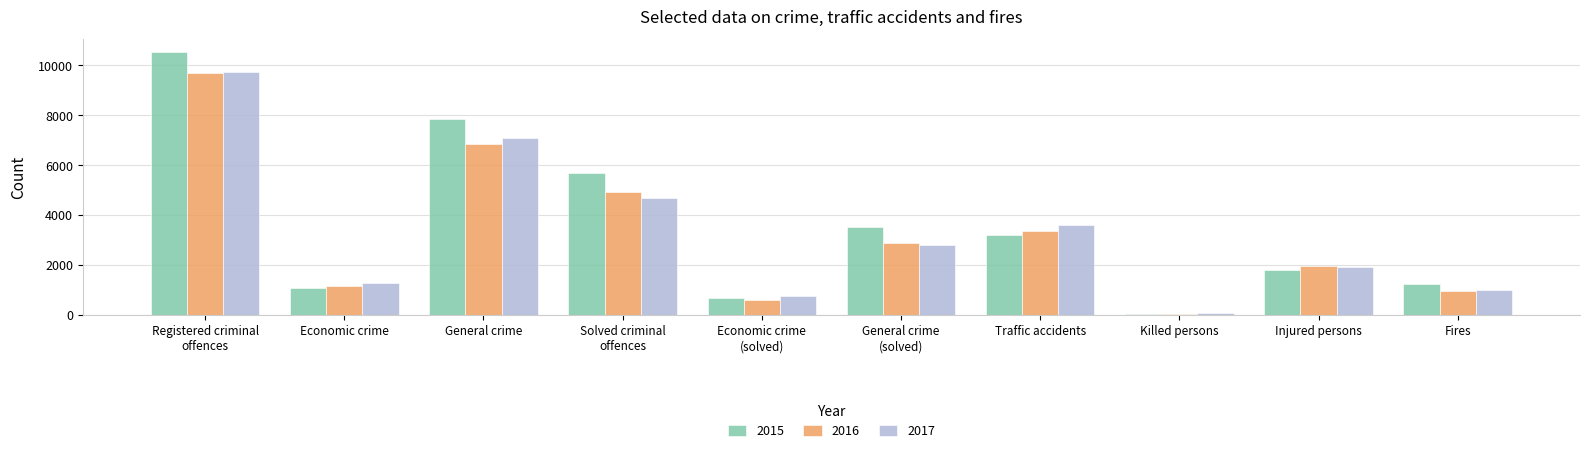

How many categories are shown in the chart?

10